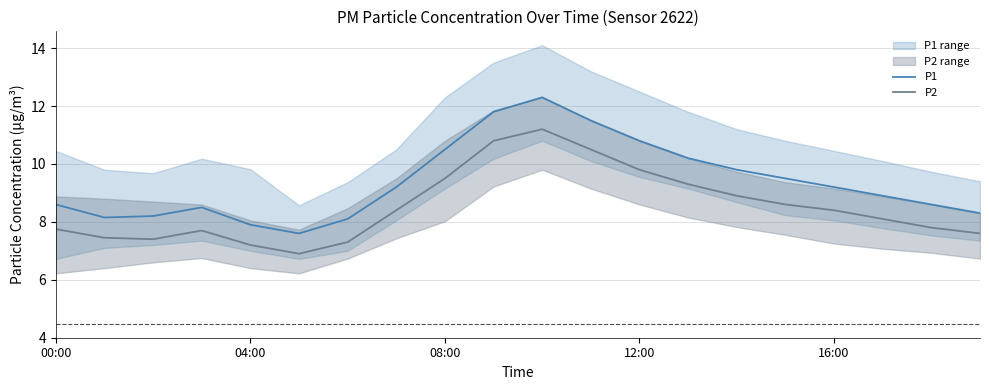

True or false: P1 has more than 0 interior local peaks.

True